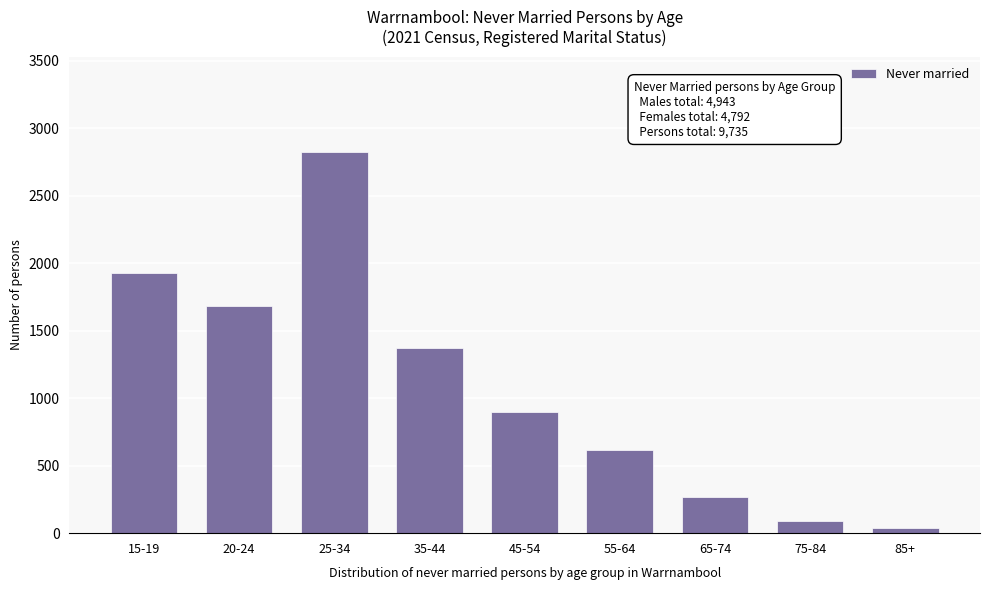

Reading left to right, what are all the values shown in this chart?

15-19=1924	20-24=1684	25-34=2823	35-44=1375	45-54=894	55-64=619	65-74=270	75-84=91	85+=40